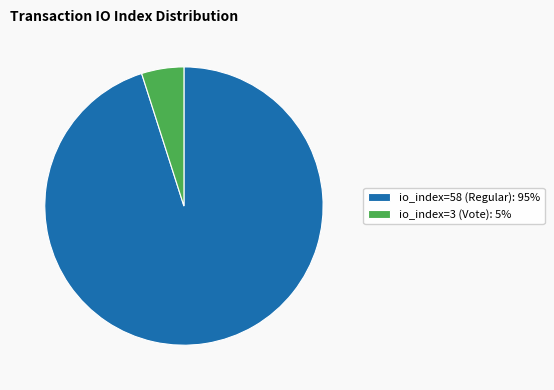

What is the largest slice in the pie chart?

io_index=58 (Regular)